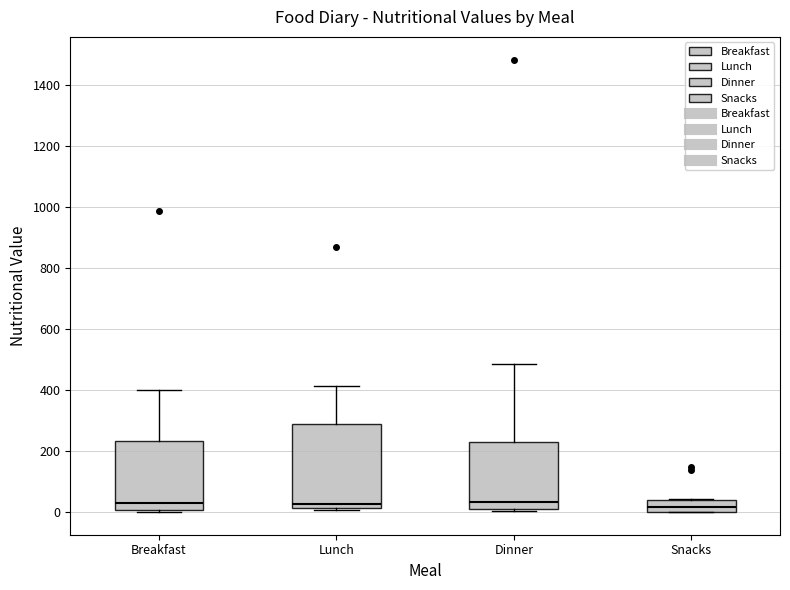

Where is the upper edge of the box for Snacks on the y-axis? The values are not printed on the chart, so give them approximately, as read against the axis.

40